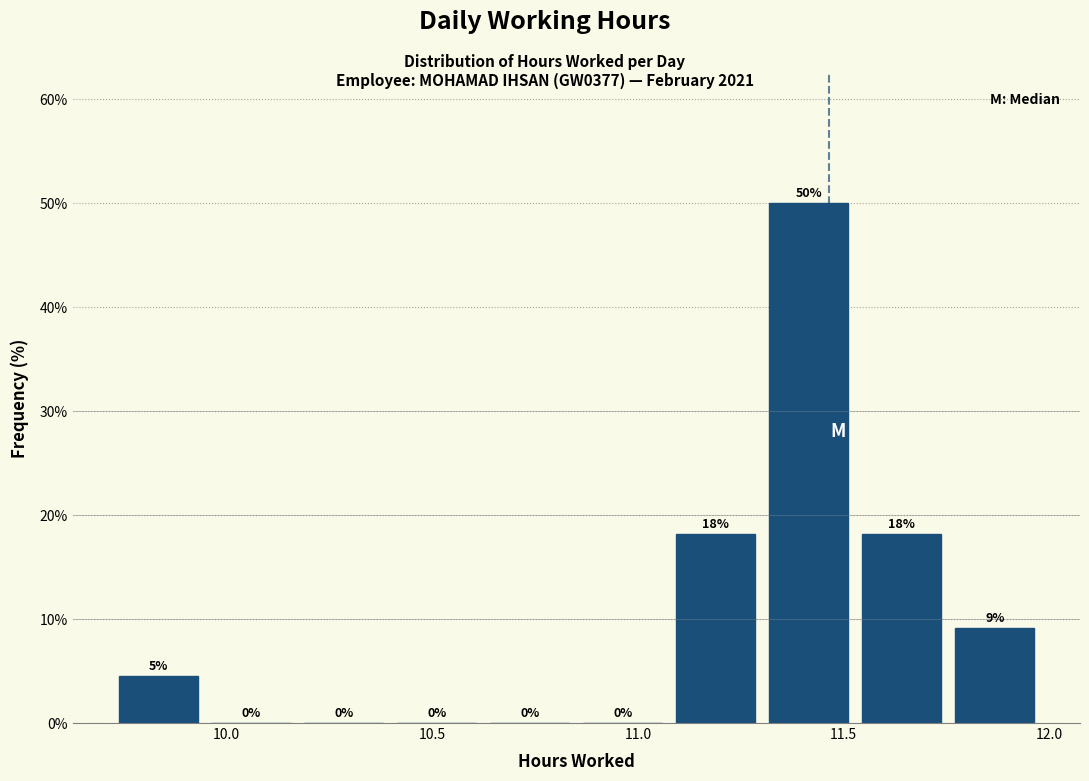

Which range on the x-axis has the tallest bar?

11.30 to 11.55